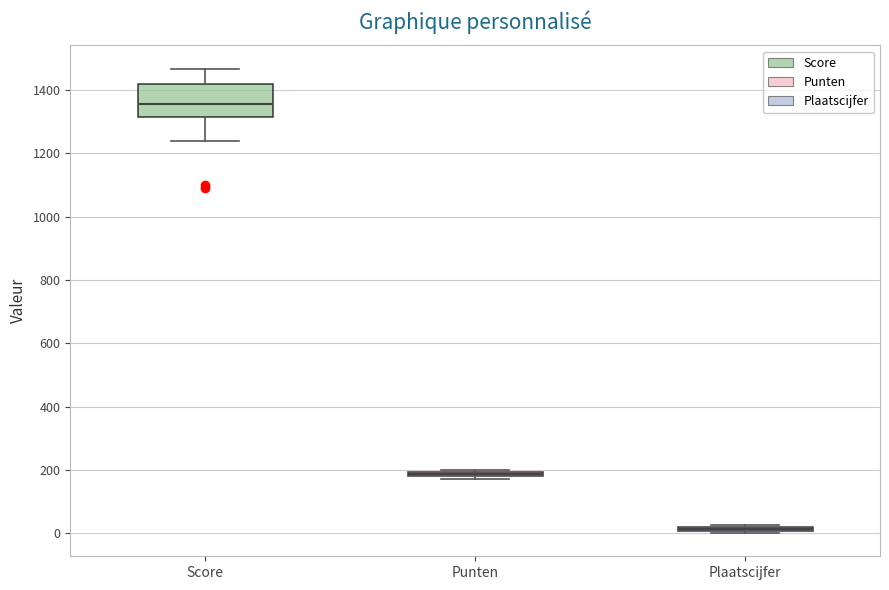

Which box is the tallest, from its lower edge to its upper edge?

Score